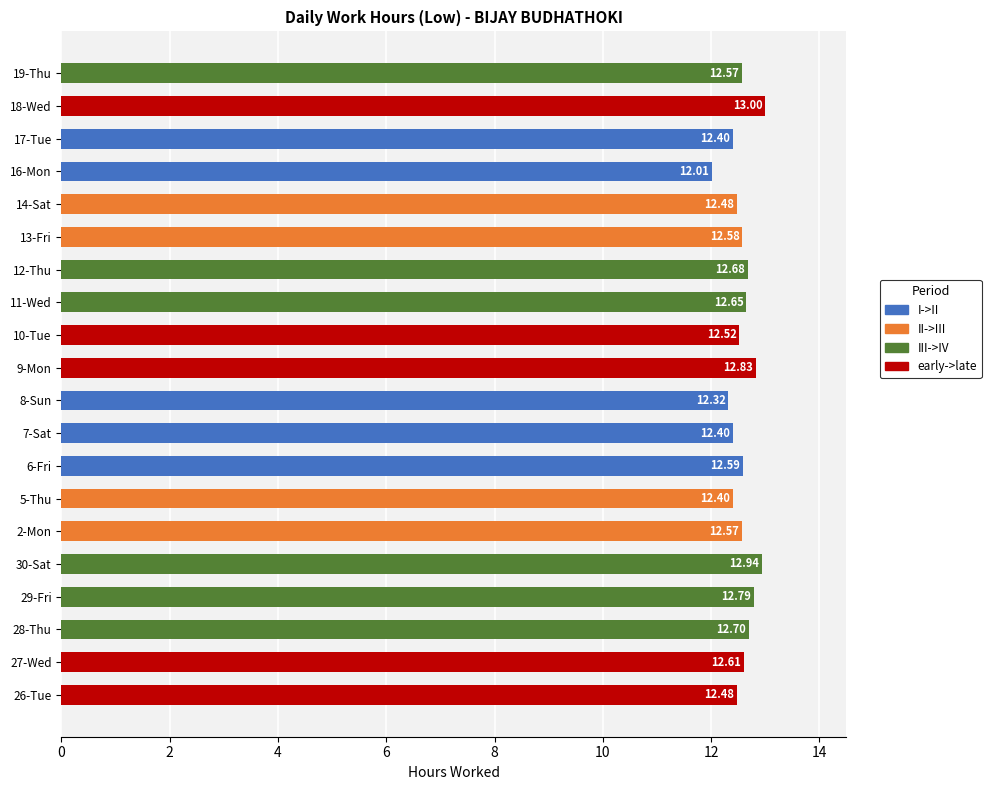

What is the difference between the maximum and minimum values?

1.0